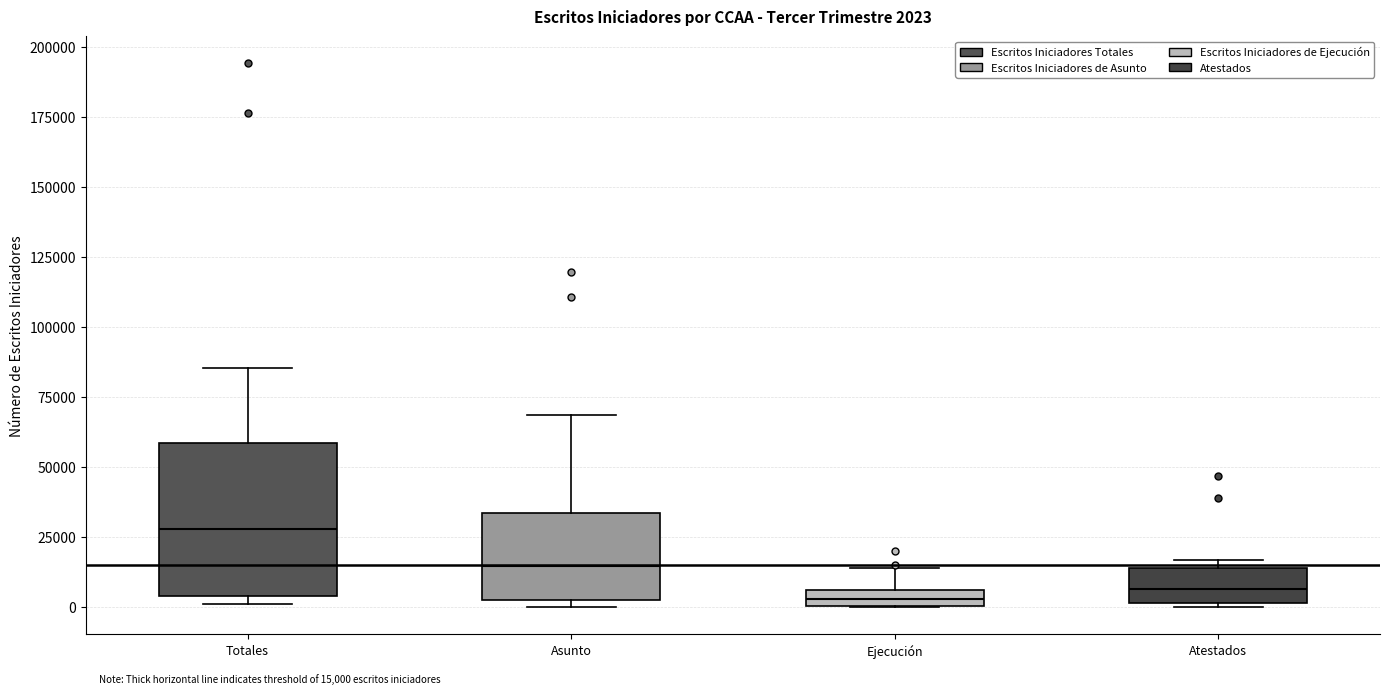

Comparing the boxes themselves (not the whiskers), which one is the tallest?

Totales